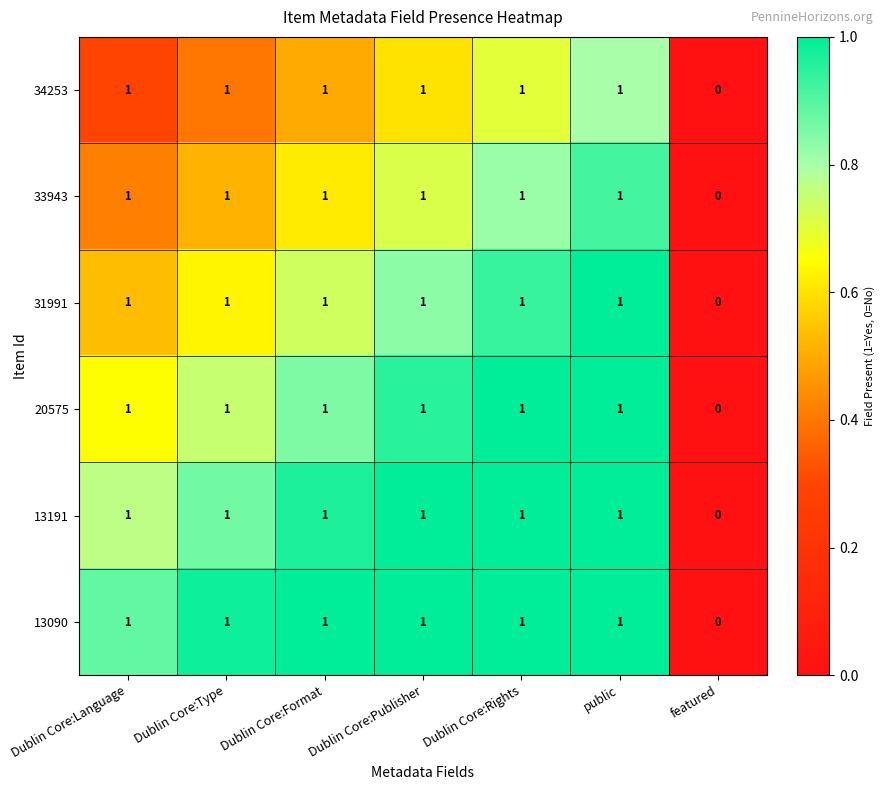

True or false: 13191 has a value of 0 at Dublin Core:Language.

False